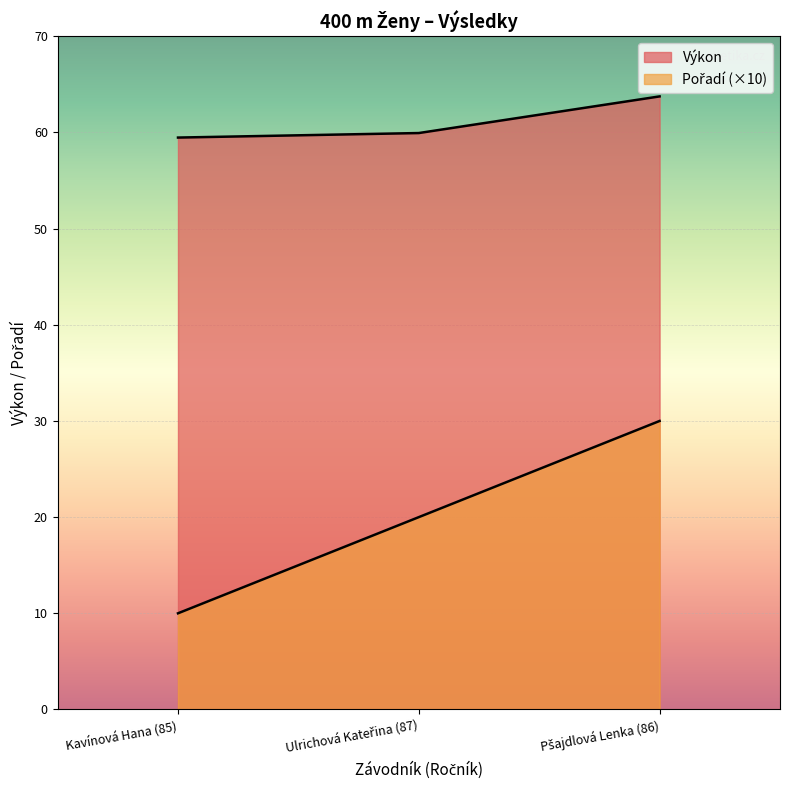

How many categories are shown in the chart?

3